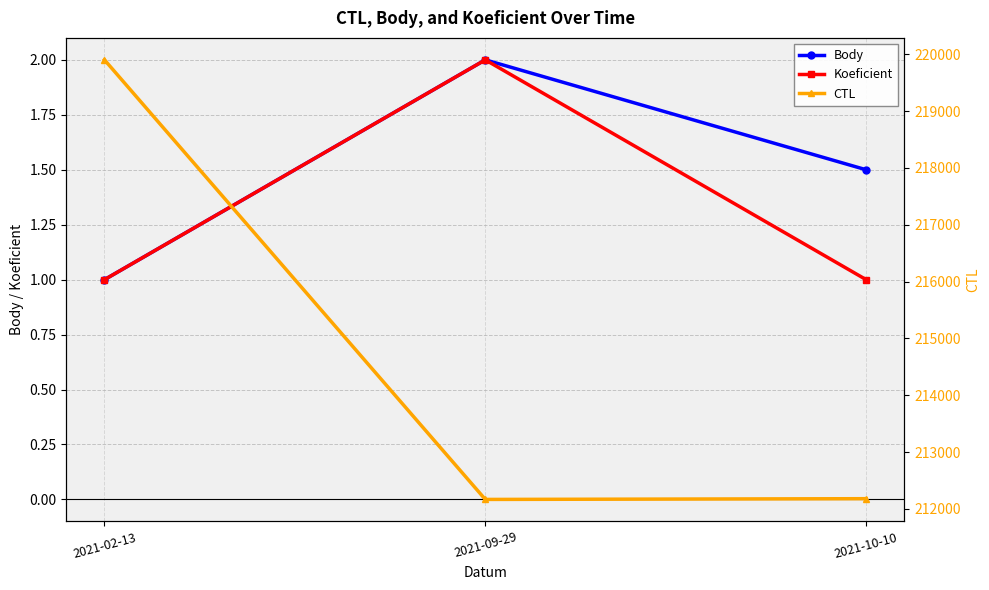

What are all the series names shown in the legend?

Body, Koeficient, CTL